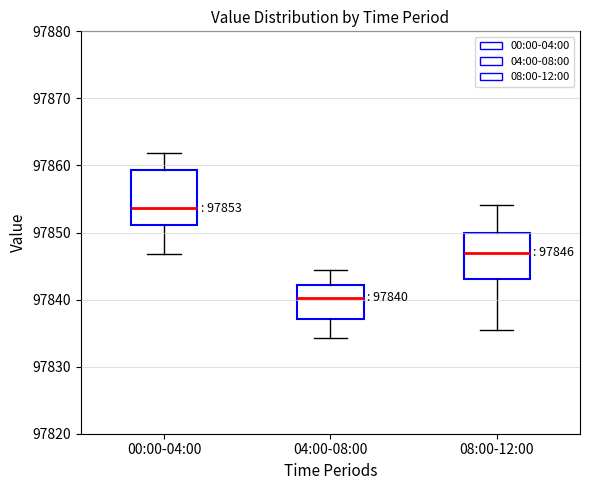

Which box has the lowest median line?

04:00-08:00